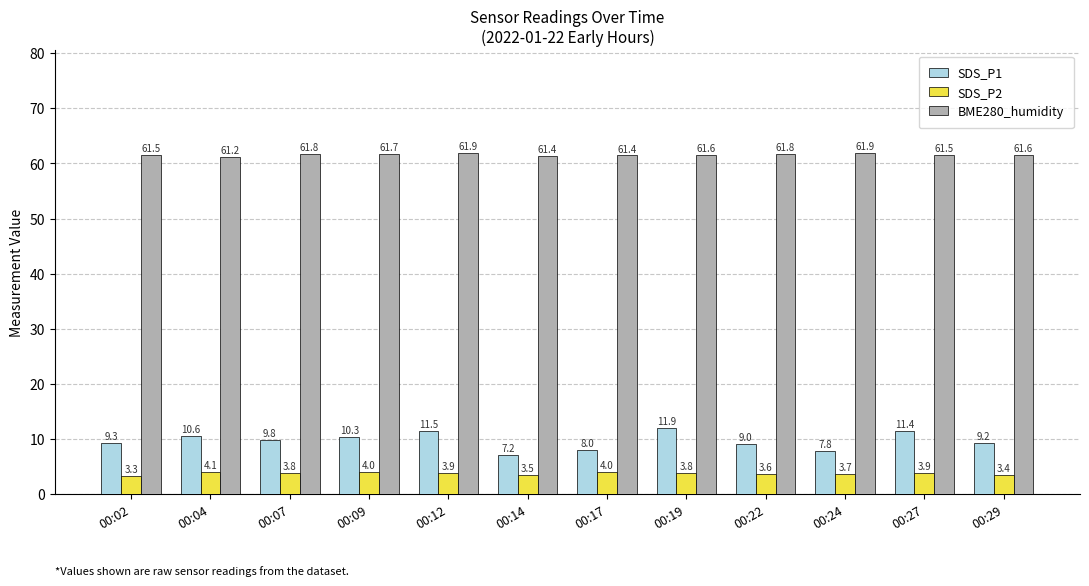

What is the maximum value shown in the chart?

61.9